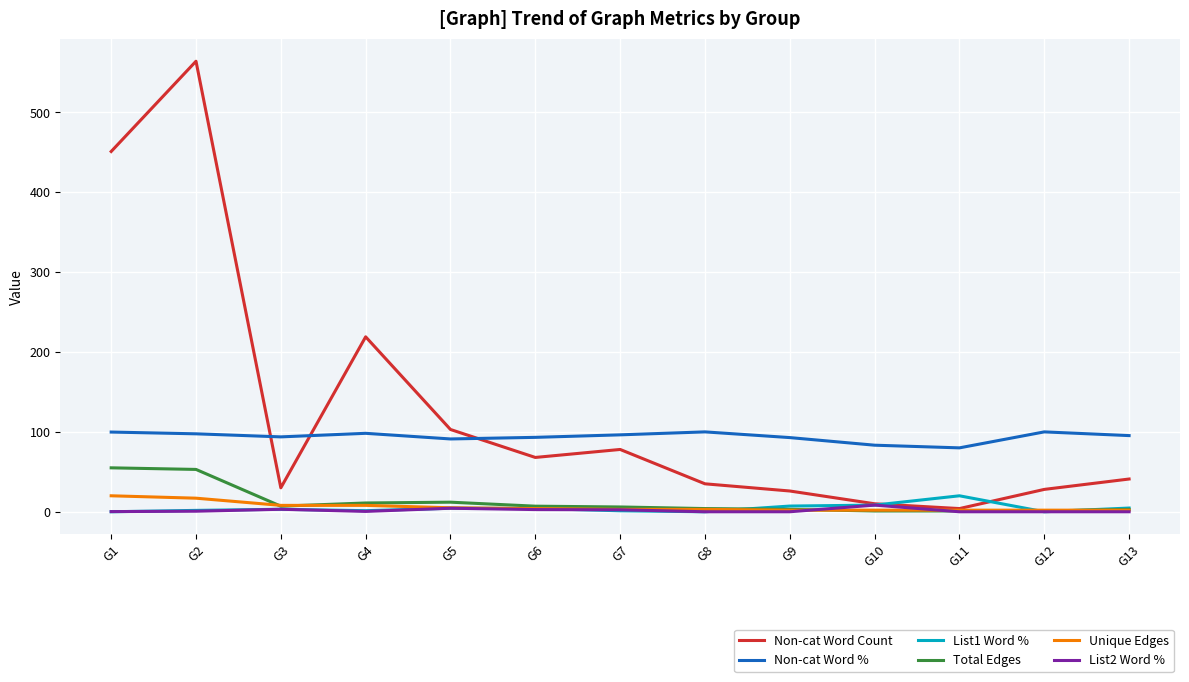

Does the chart have visible grid lines?

Yes